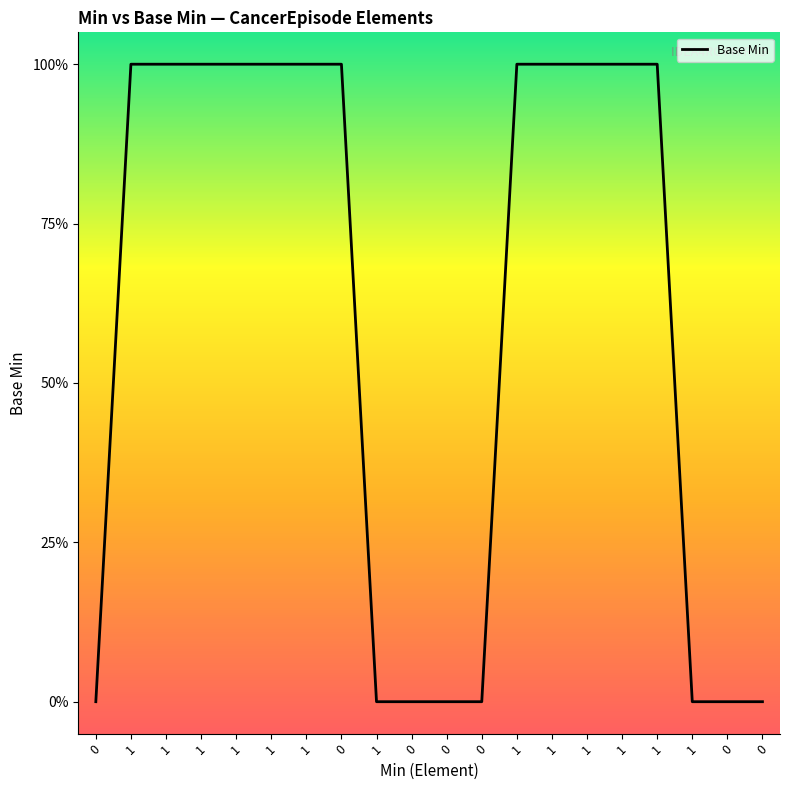

Does the chart have visible grid lines?

No